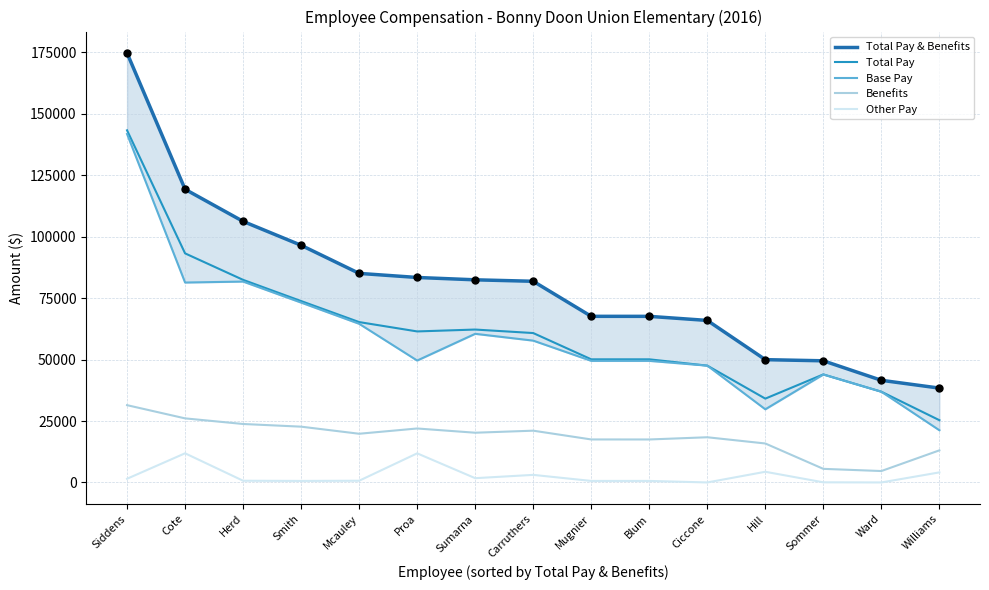

Is the value of Total Pay at Sommer greater than the value of Other Pay at Sumarna?

Yes